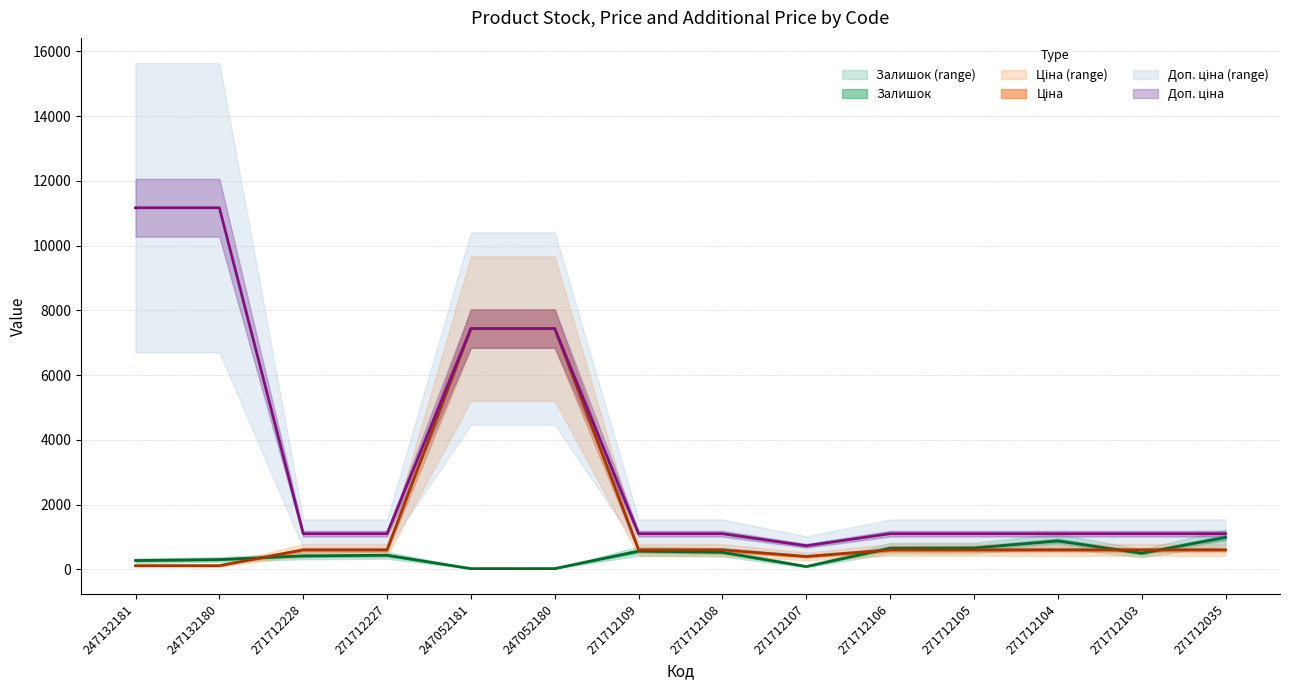

At which label does Доп. ціна first exceed 1100?

247132181